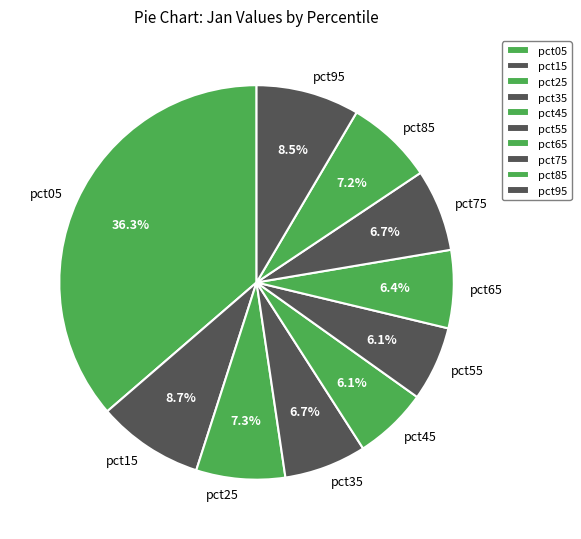

What portion of the pie excludes pct65?

93.6%